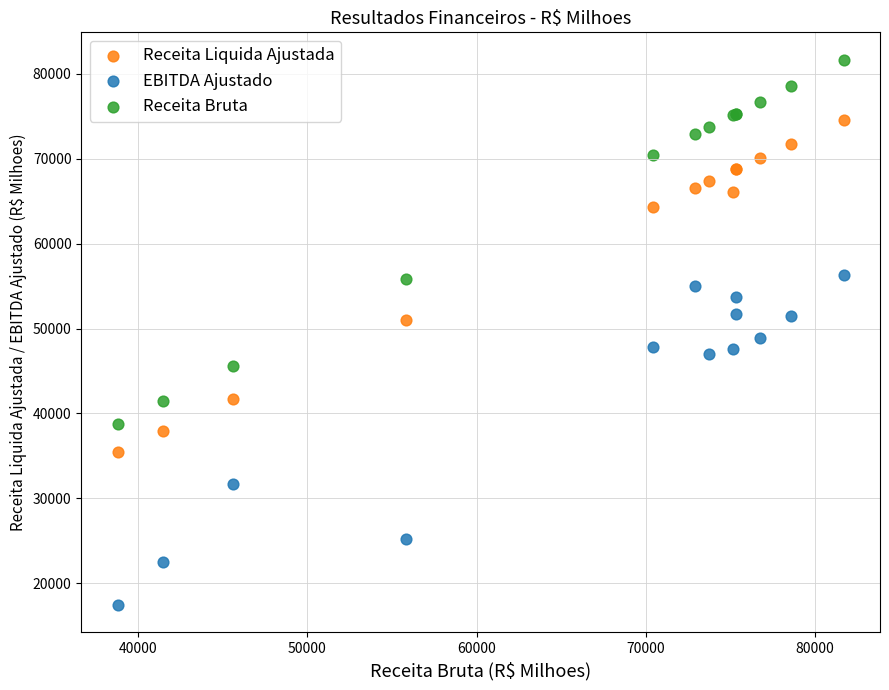

What are all the series names shown in the legend?

Receita Liquida Ajustada, EBITDA Ajustado, Receita Bruta